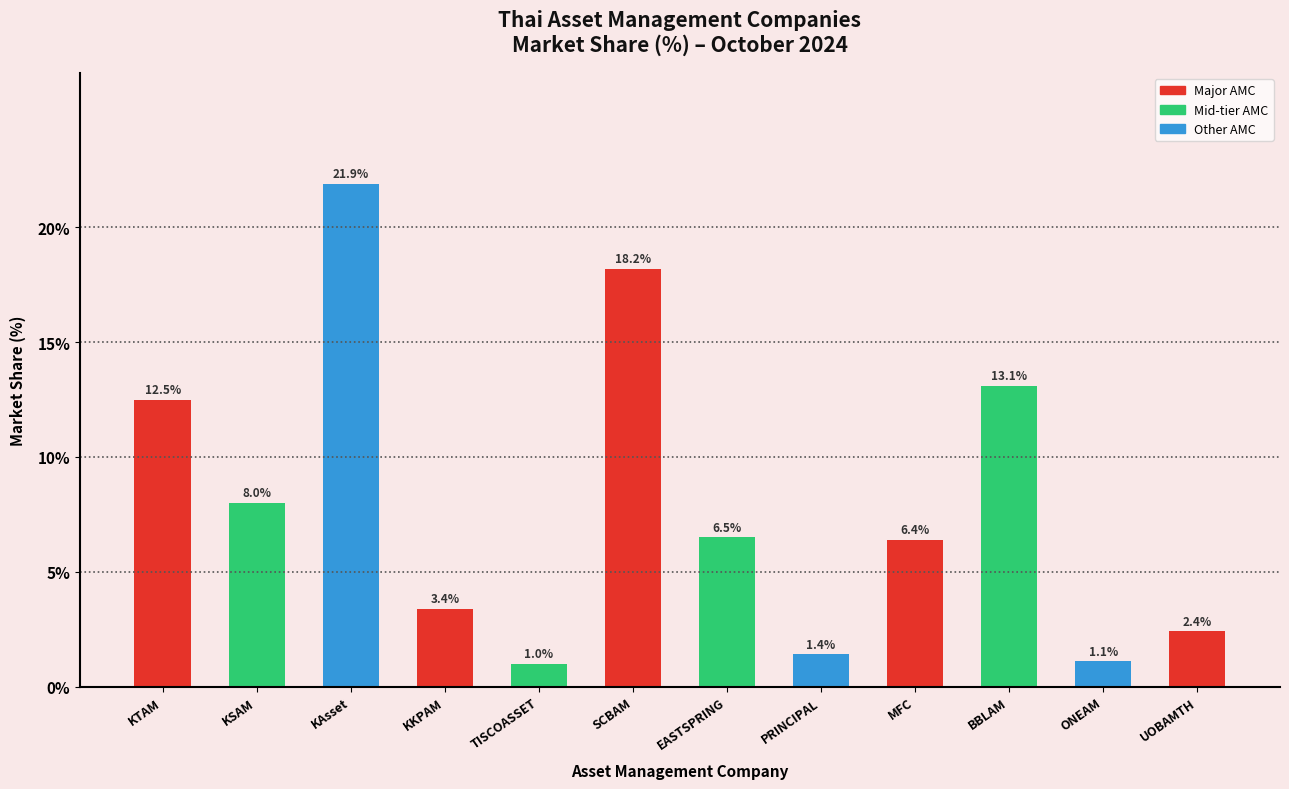

At which category does the chart reach its peak across all series?

KAsset